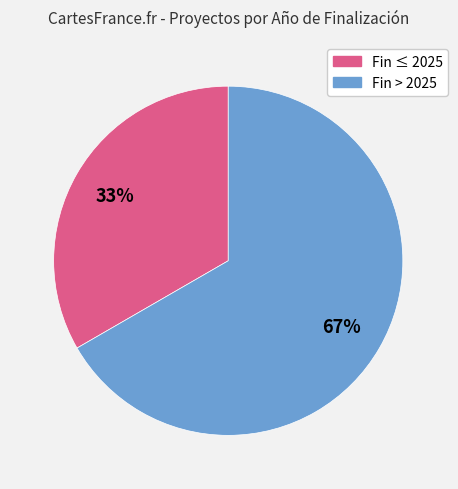

Is there a majority slice in this chart?

Yes